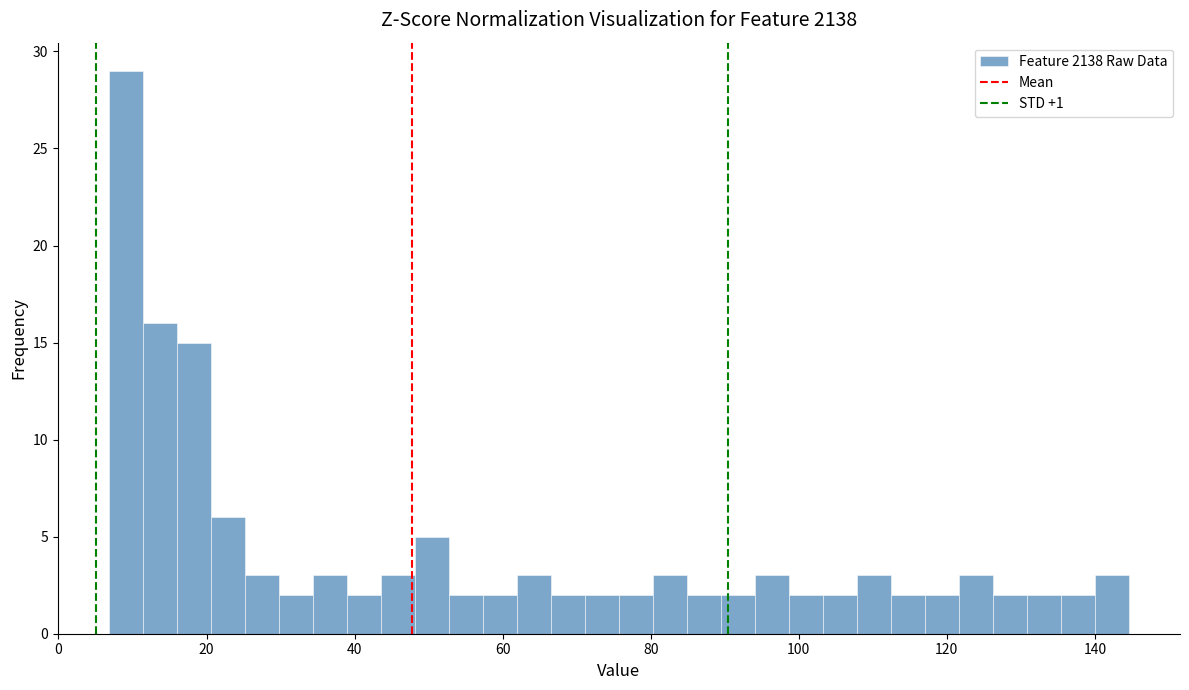

Around what value on the x-axis is the tallest bar? Give the approximate position of its centre, as read against the axis.

10